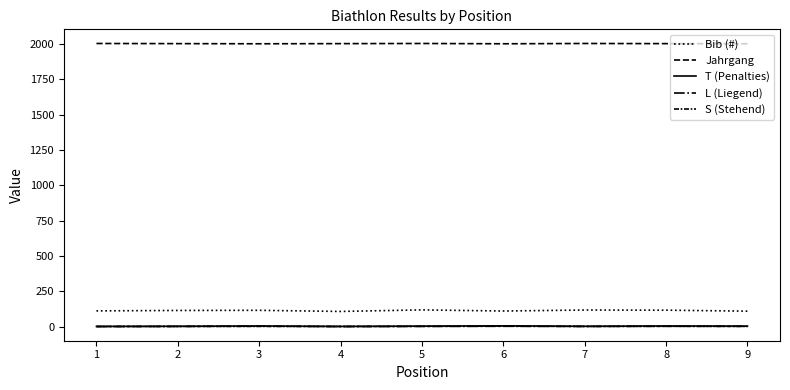

Does the chart display data point markers on the line(s)?

No